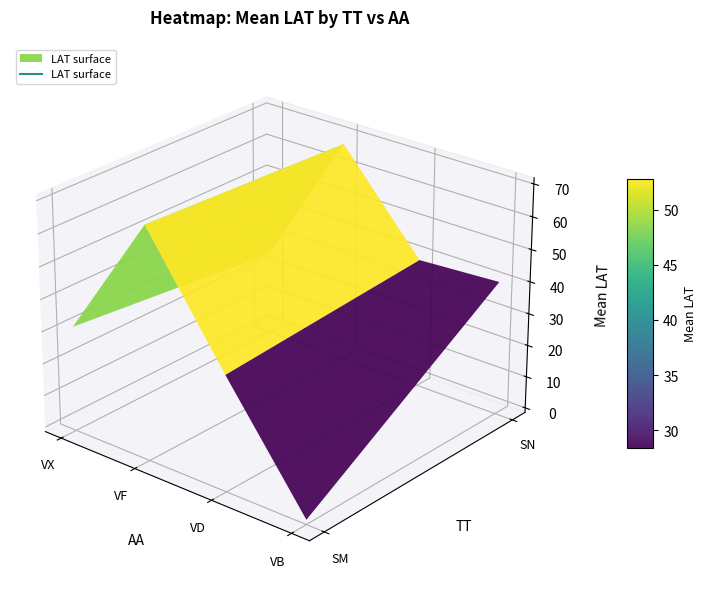

Reading left to right, extract all data points from this chart.

SM: 28.8	70.4	34.3
SN: 33.9	66.8	53.8